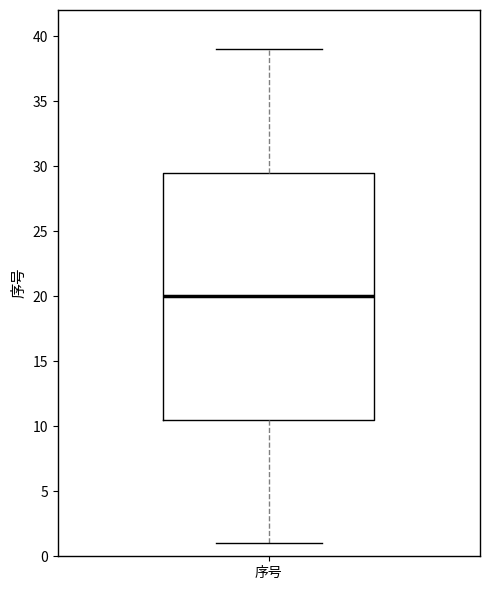

Where is the upper edge of the box for 序号 on the y-axis? The values are not printed on the chart, so give them approximately, as read against the axis.

29.5